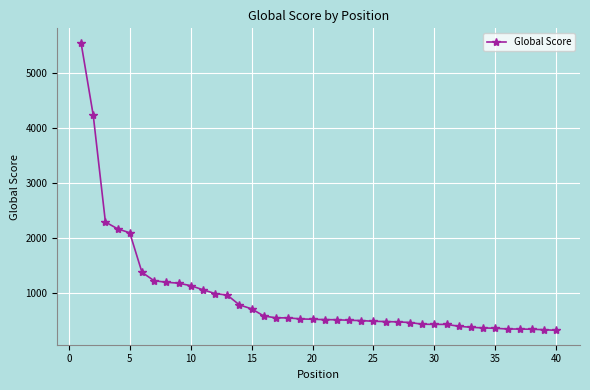

What is the value of the 39th point from the left?

342